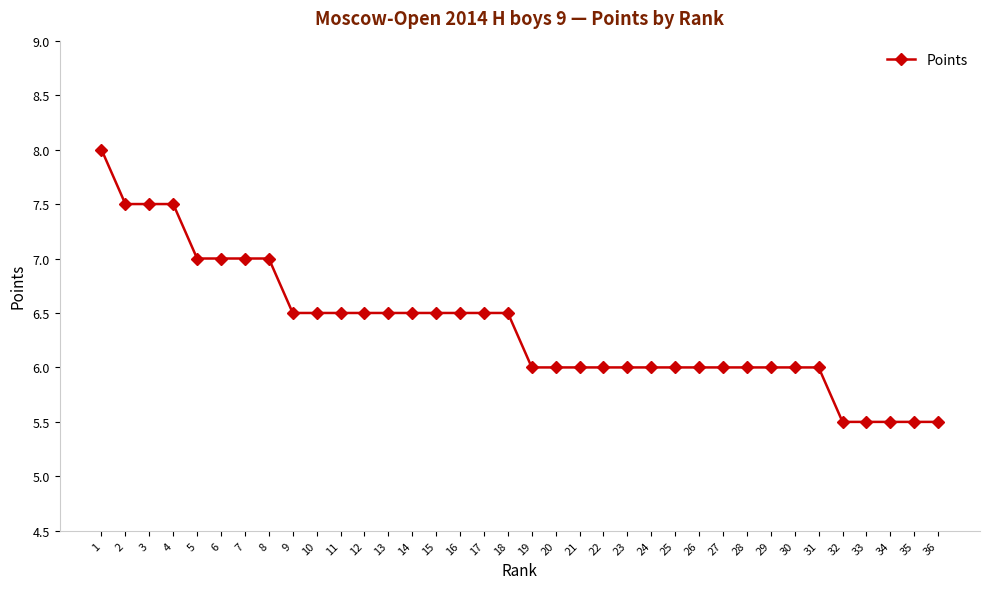

What is the smallest value displayed?

5.5